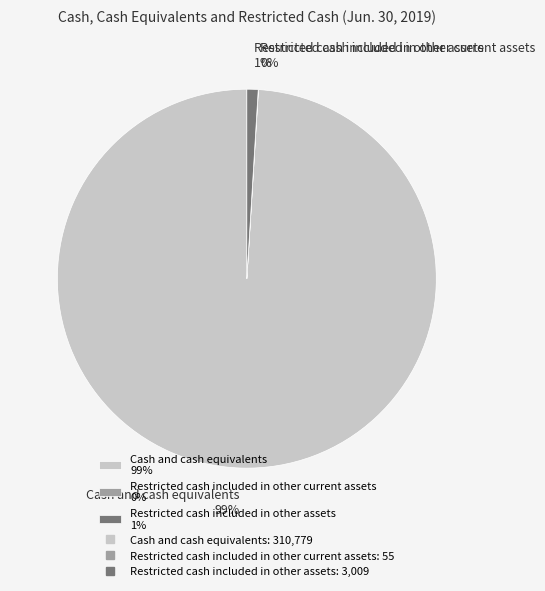

The Cash and cash equivalents 99% slice represents 89% of the pie. True or false?

False